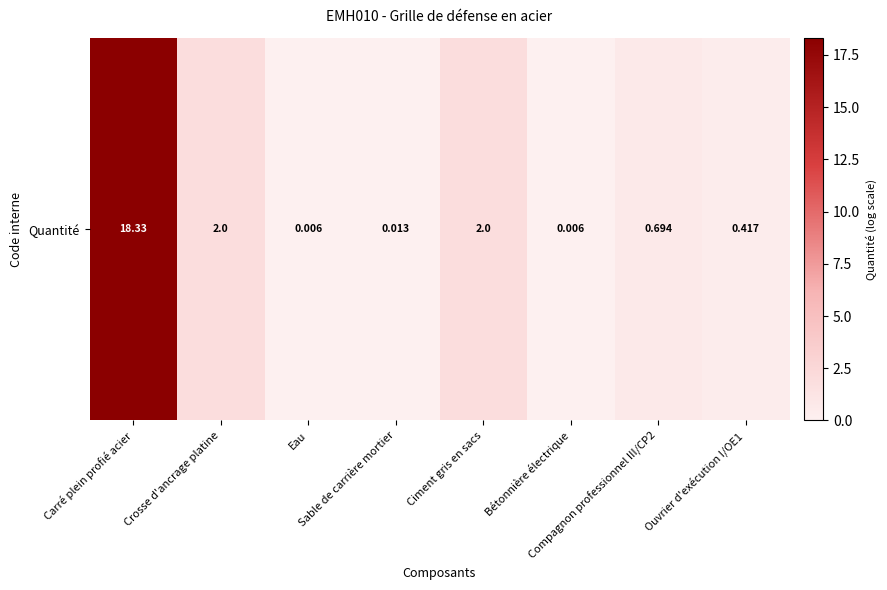

What is the sum of all values?

23.5